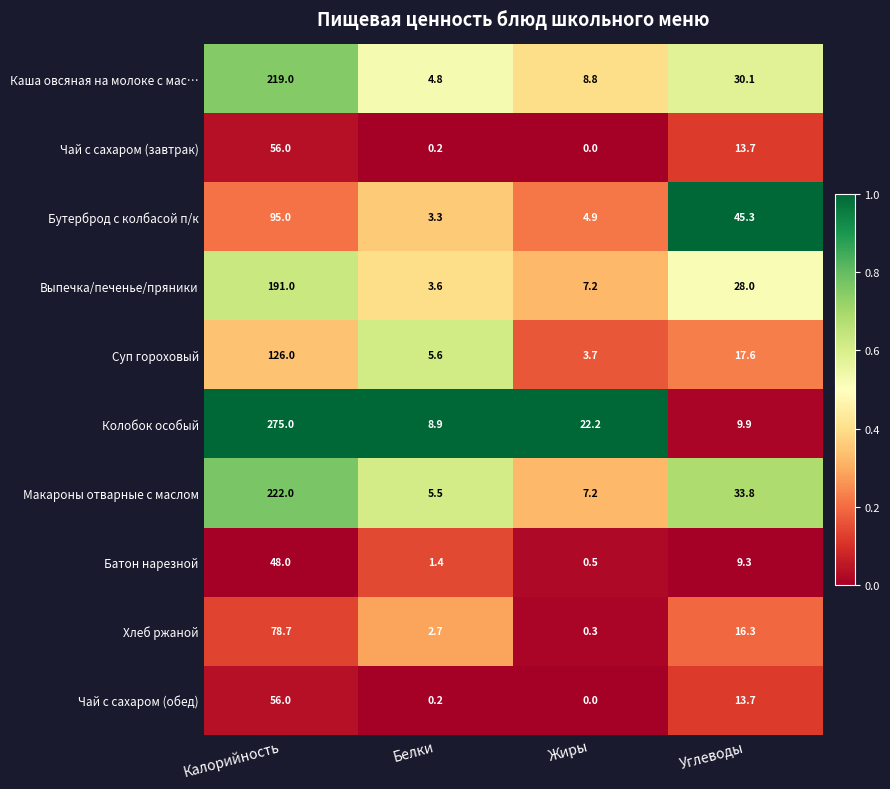

What is the sum of all Выпечка/печенье/пряники values?

229.8